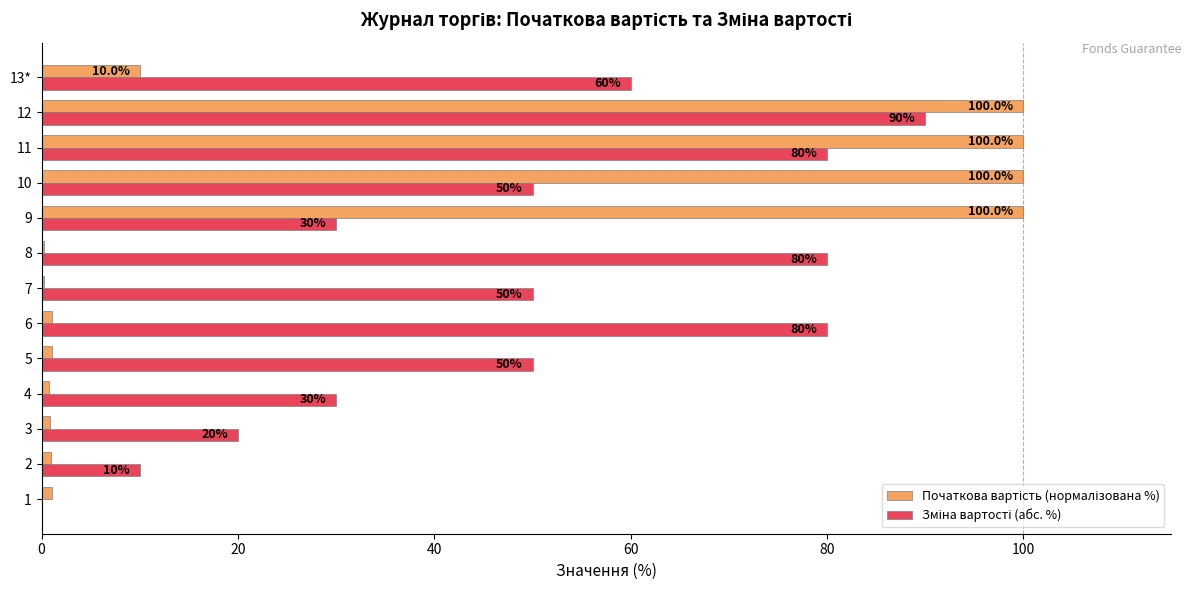

What is the maximum value shown in the chart?

100.0